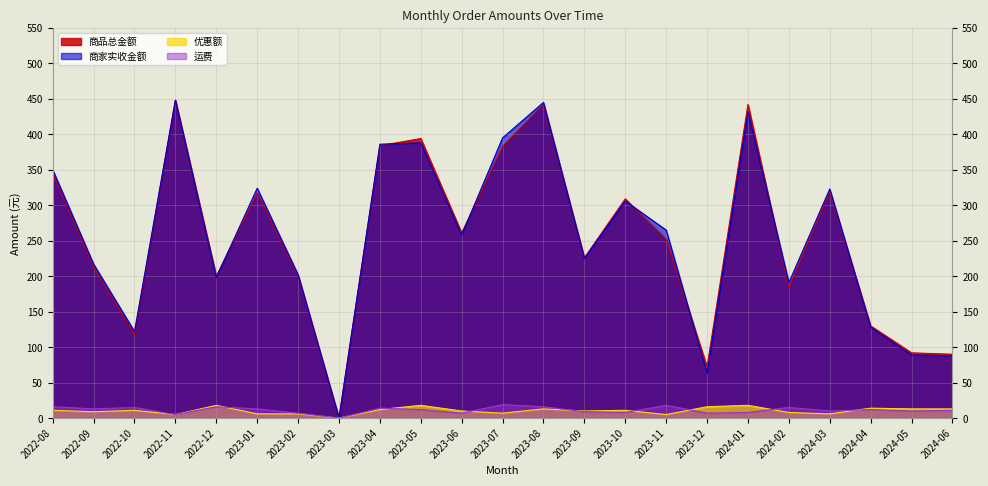

What is the total value across all series at 2024-01?

900